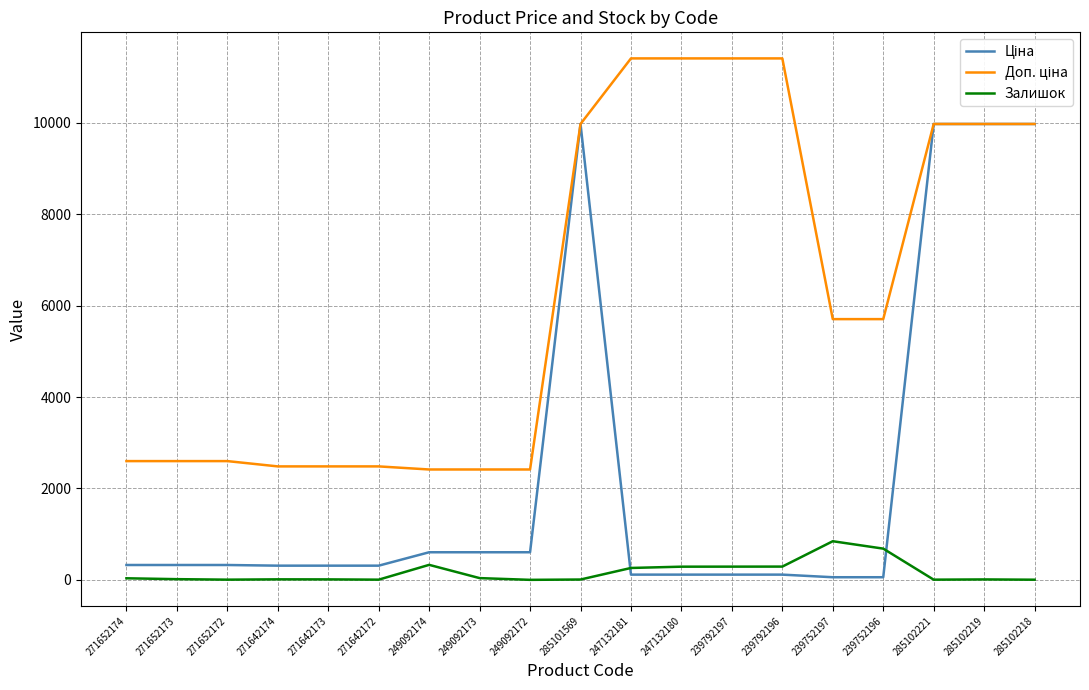

How many distinct data groups are displayed?

3